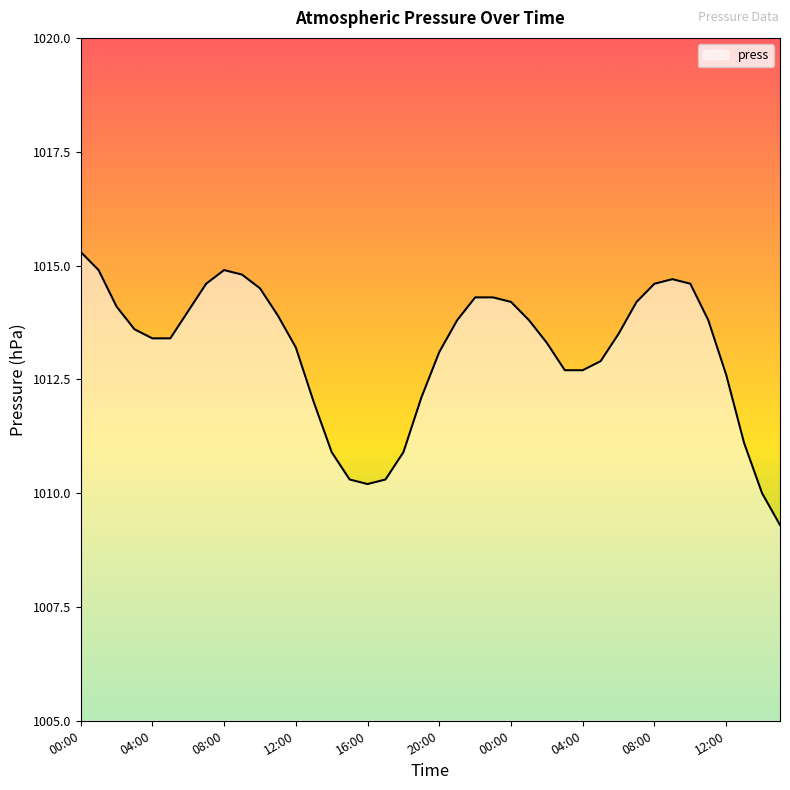

What is the difference between the maximum and minimum values?

6.0